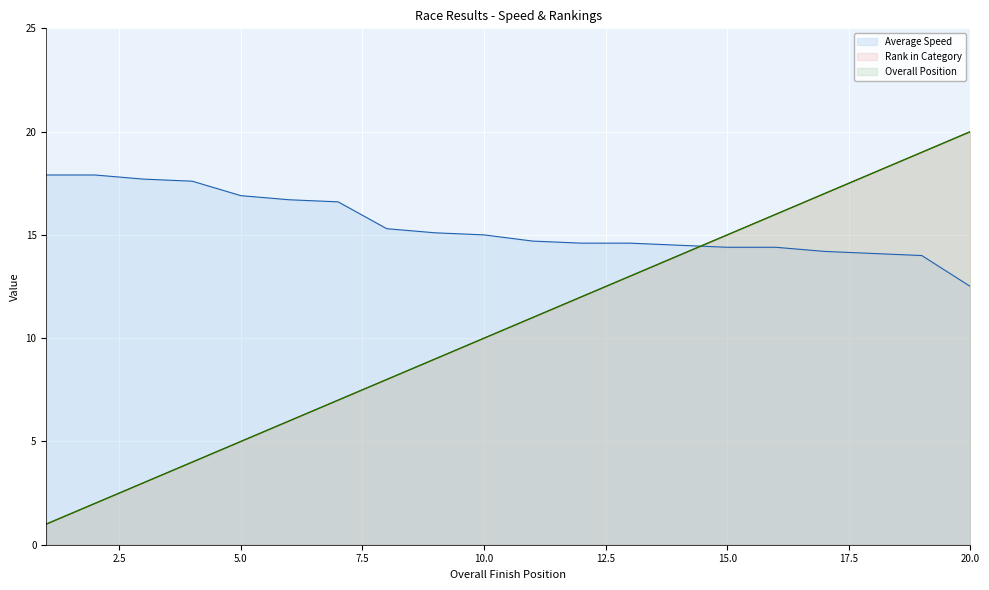

True or false: Rank in Category has more than 2 interior local peaks.

False